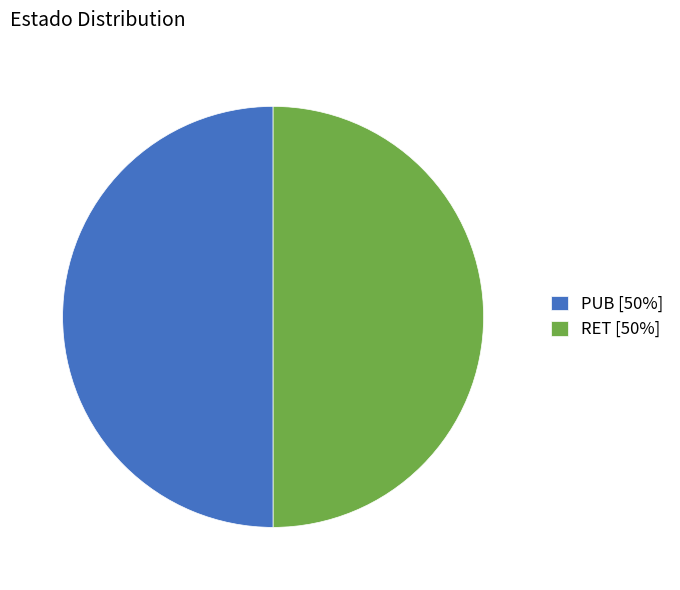

What is the ratio of the value at PUB to the value at RET?

1.0